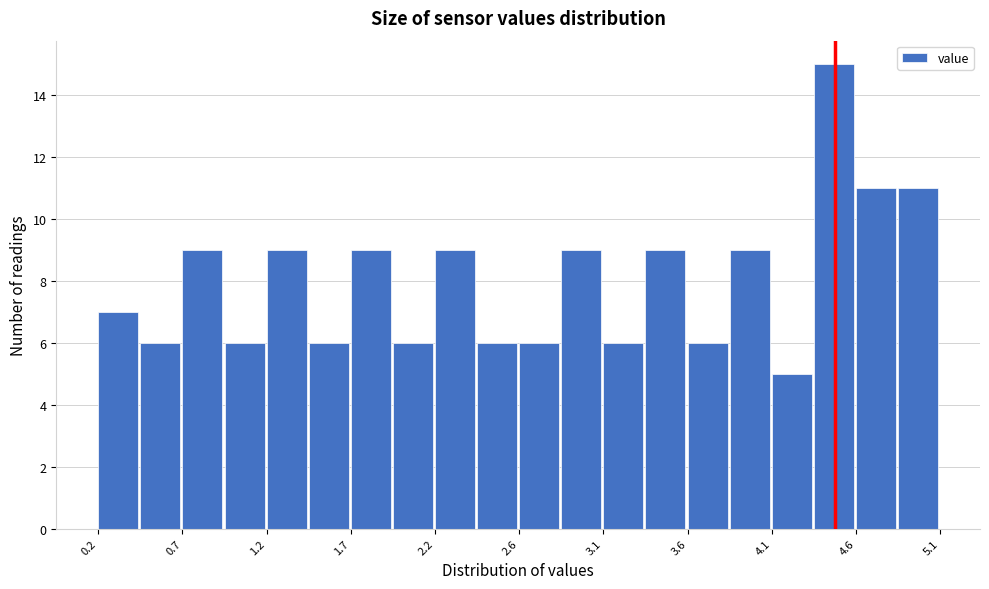

Which range on the x-axis has the tallest bar?

4.365 to 4.610